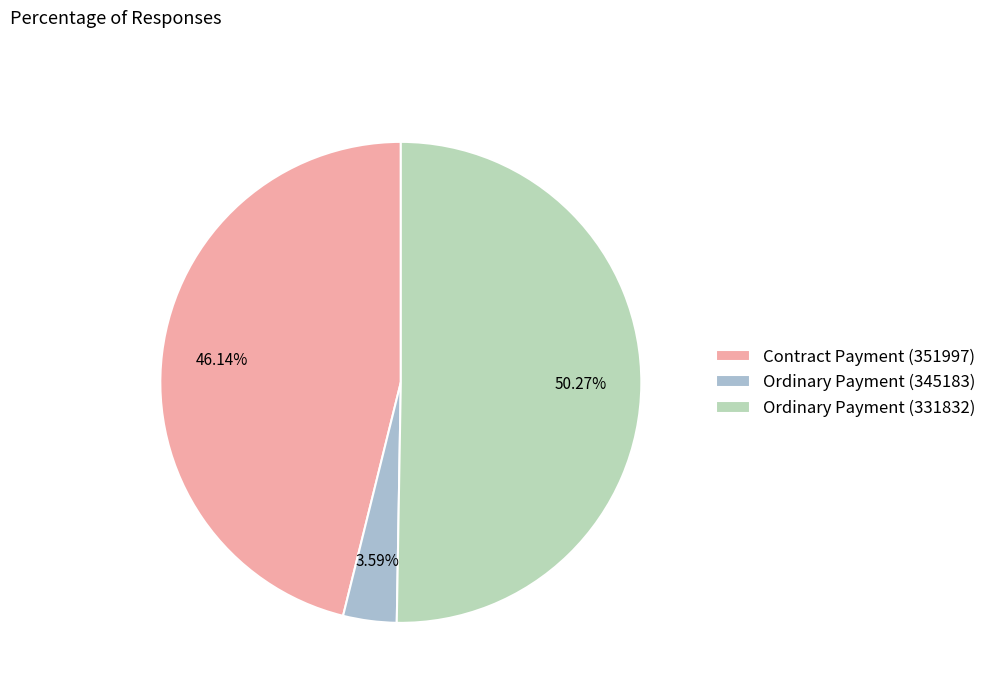

True or false: Ordinary Payment (331832) accounts for 65% of the total.

False